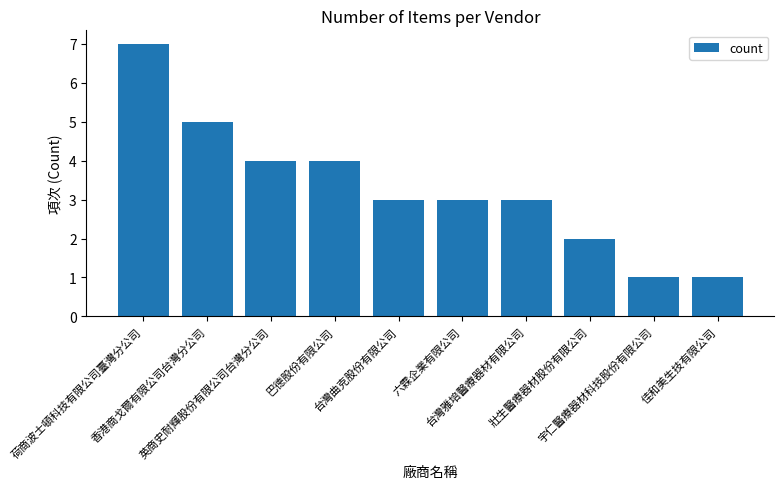

What is the value of the 10th bar from the left?

1